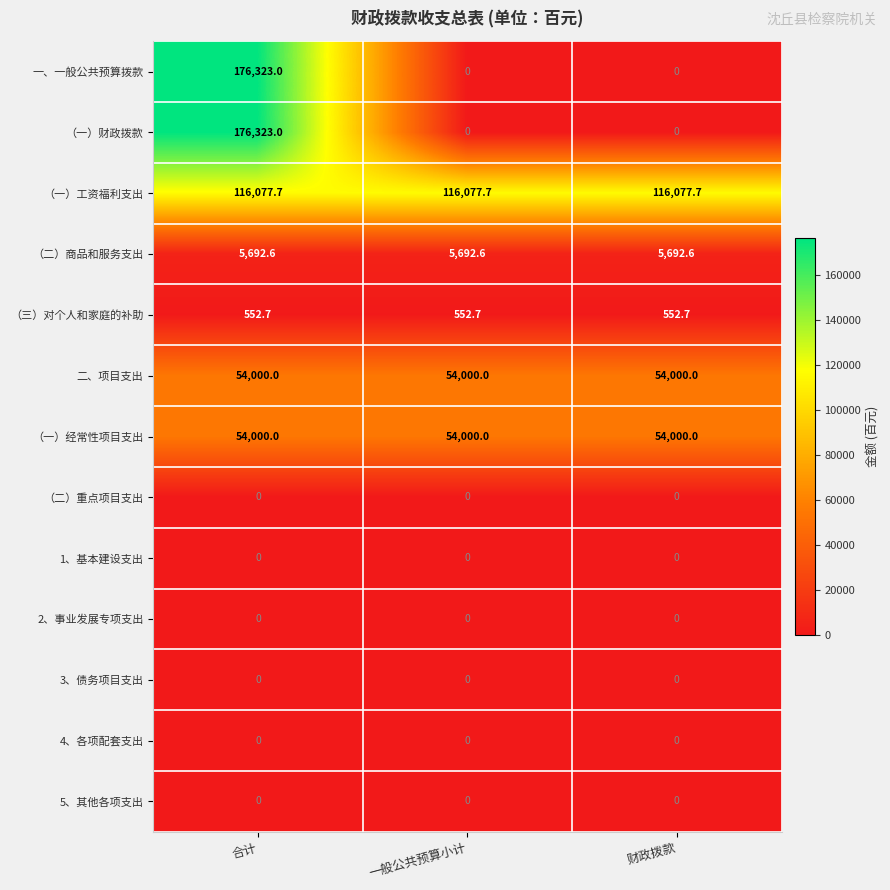

Read the （二）商品和服务支出 value at 合计.

5692.6